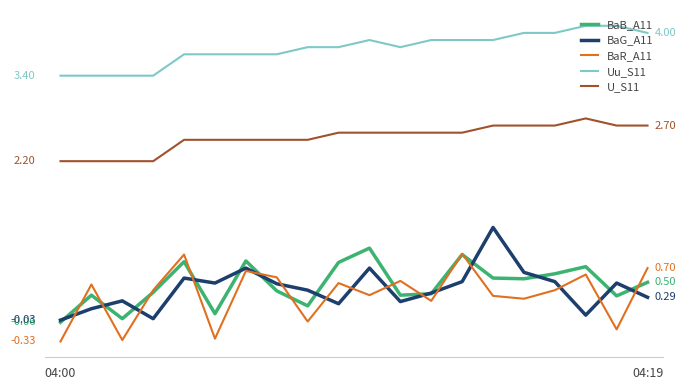

What are all the series names shown in the legend?

BaB_A11, BaG_A11, BaR_A11, Uu_S11, U_S11